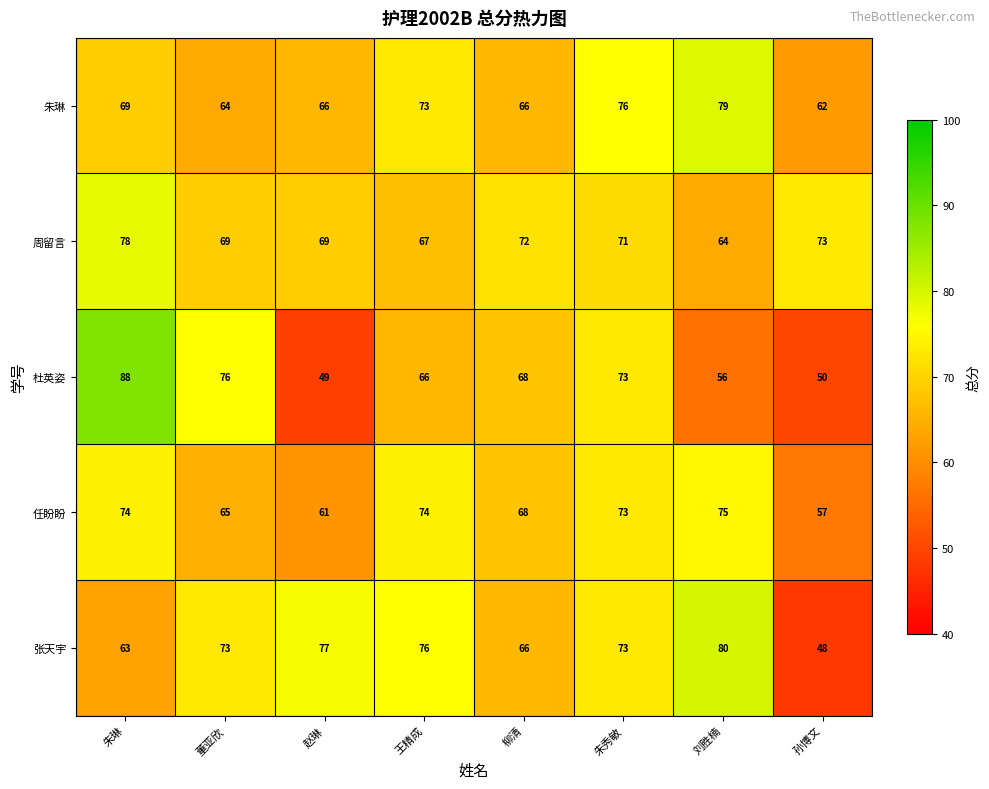

Where is 任盼盼 nearest to the value 66?

董亚欣